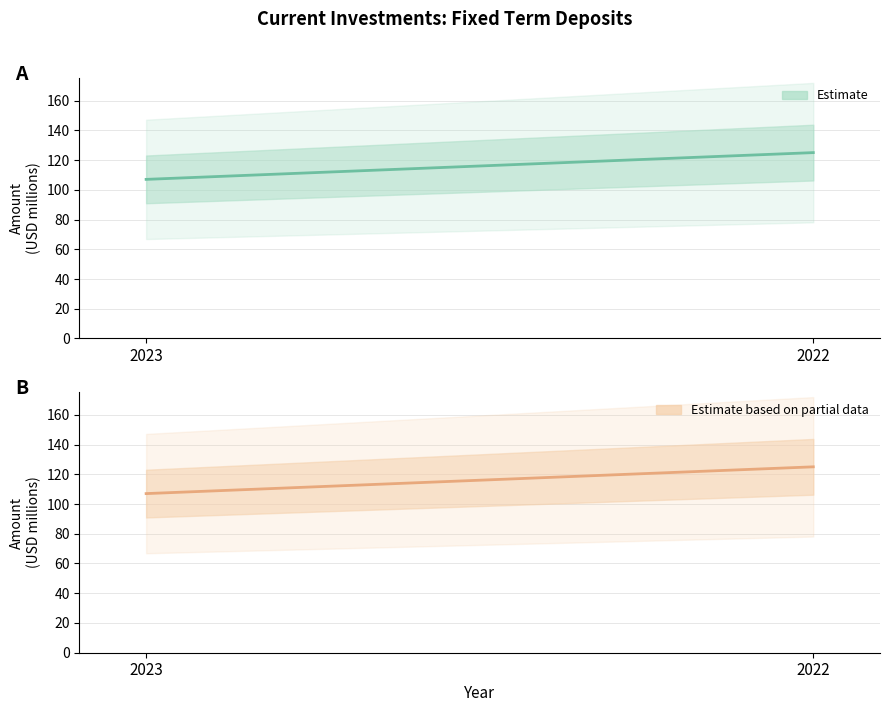

Reading left to right, extract all data points from this chart.

2023=107	2022=125